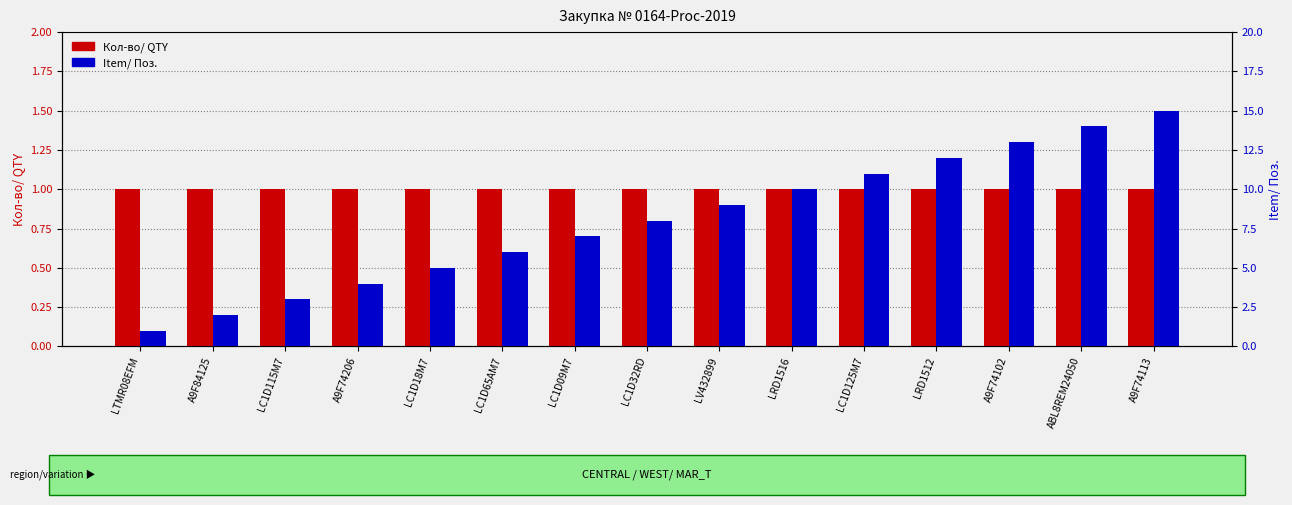

What is the total value across all series at LRD1516?

11